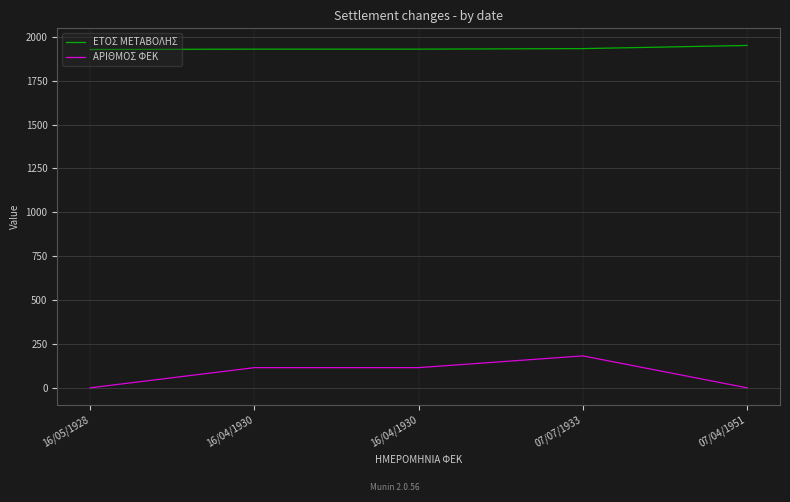

What are all the series names shown in the legend?

ΕΤΟΣ ΜΕΤΑΒΟΛΗΣ, ΑΡΙΘΜΟΣ ΦΕΚ